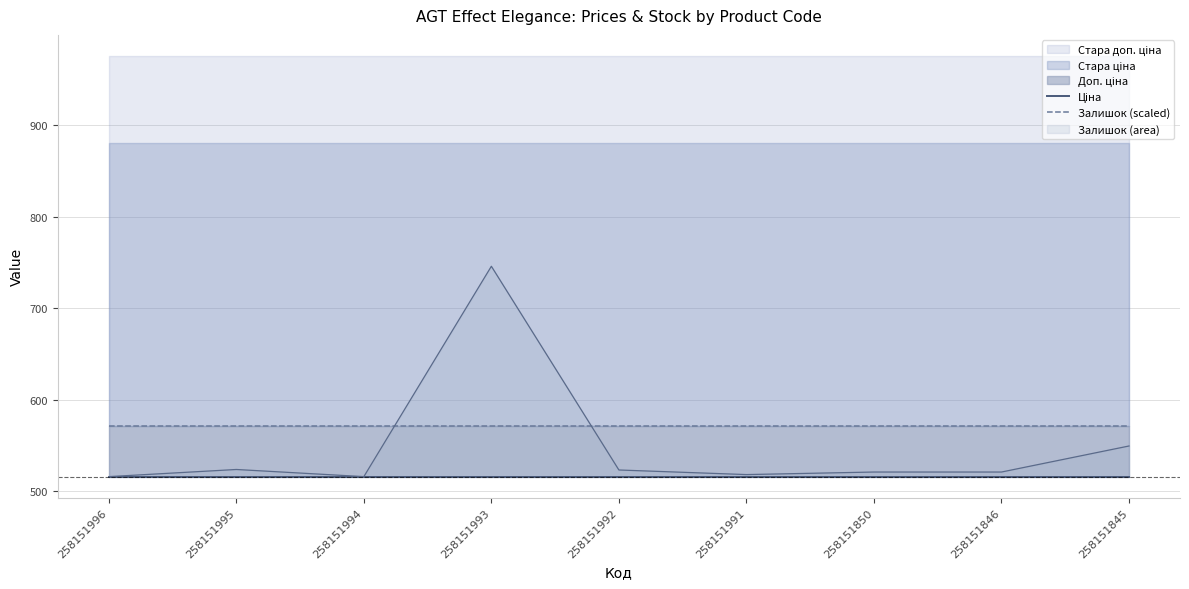

List the labels in order of Ціна value, smallest first.

258151996, 258151995, 258151994, 258151993, 258151992, 258151991, 258151850, 258151846, 258151845